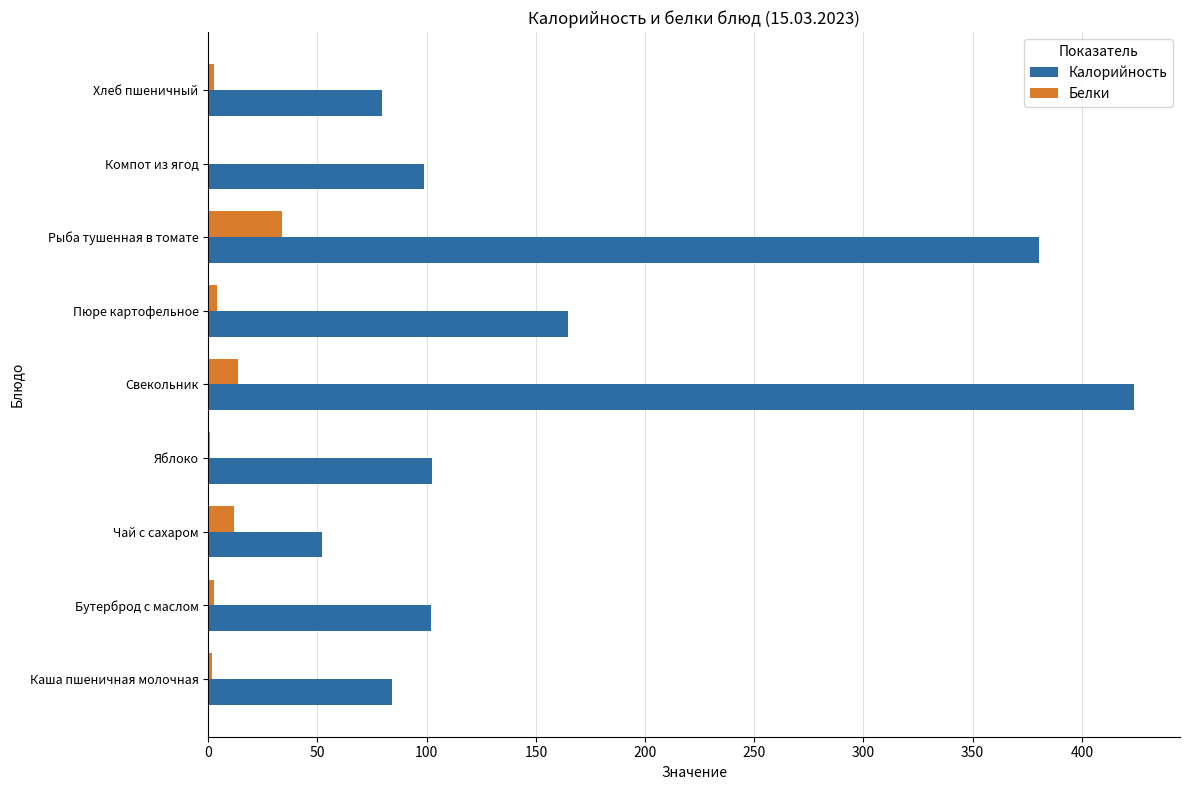

Which category has the highest value across all series?

Свекольник